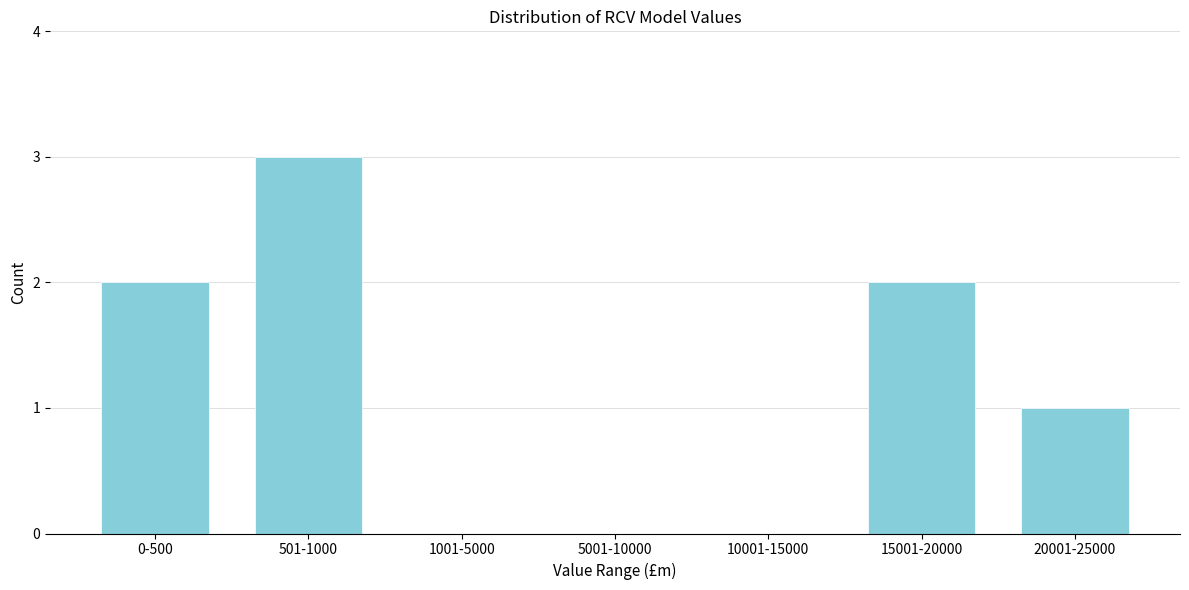

Reading left to right, list all the values displayed in this chart.

0-500=2	501-1000=3	1001-5000=0	5001-10000=0	10001-15000=0	15001-20000=2	20001-25000=1